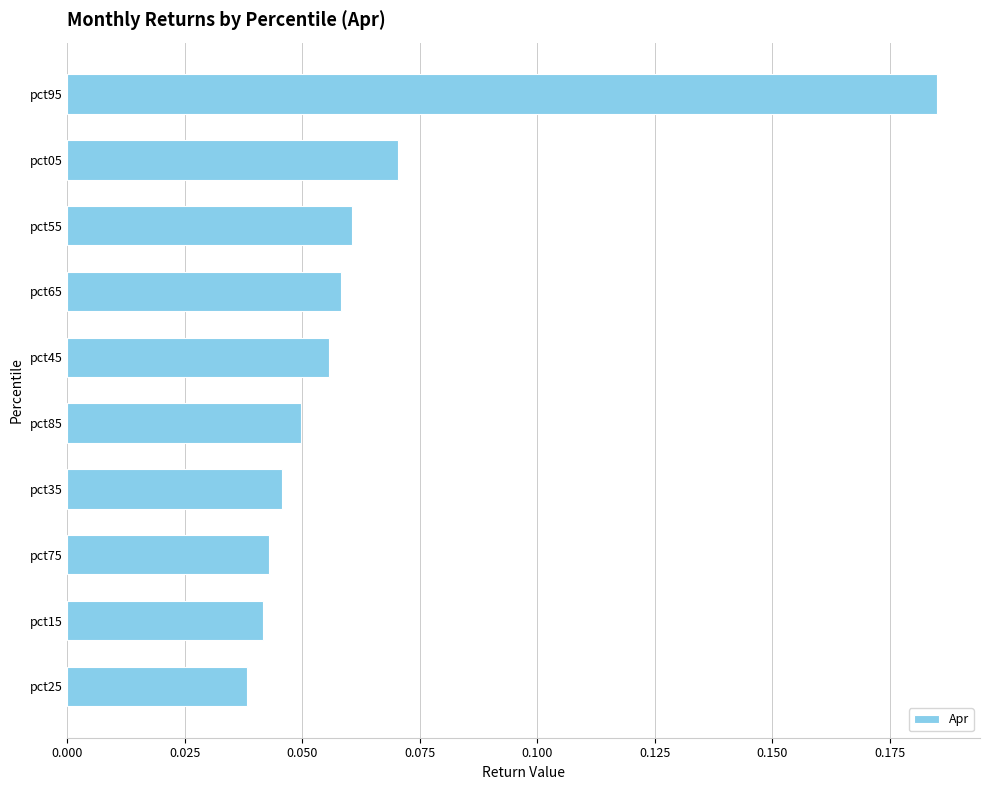

What position from the bottom is pct55?

8